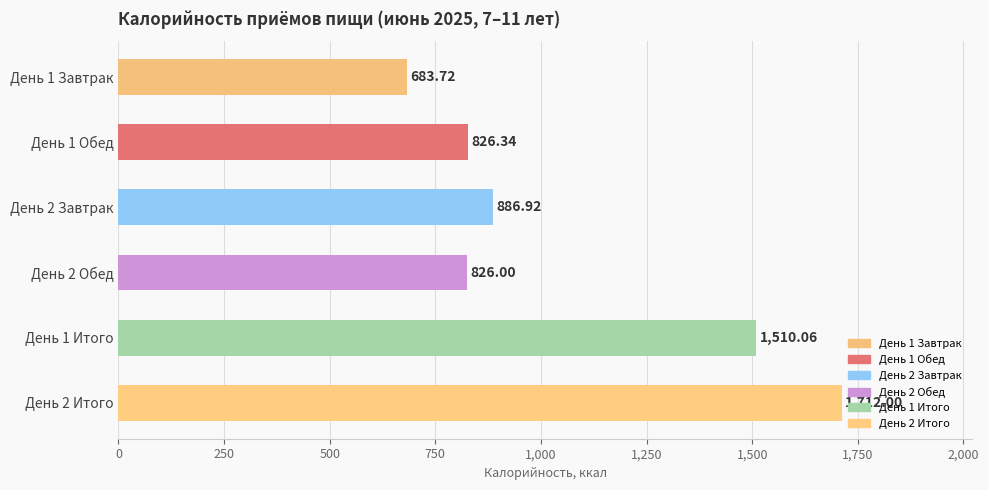

What is the difference between the maximum and minimum values?

1028.3